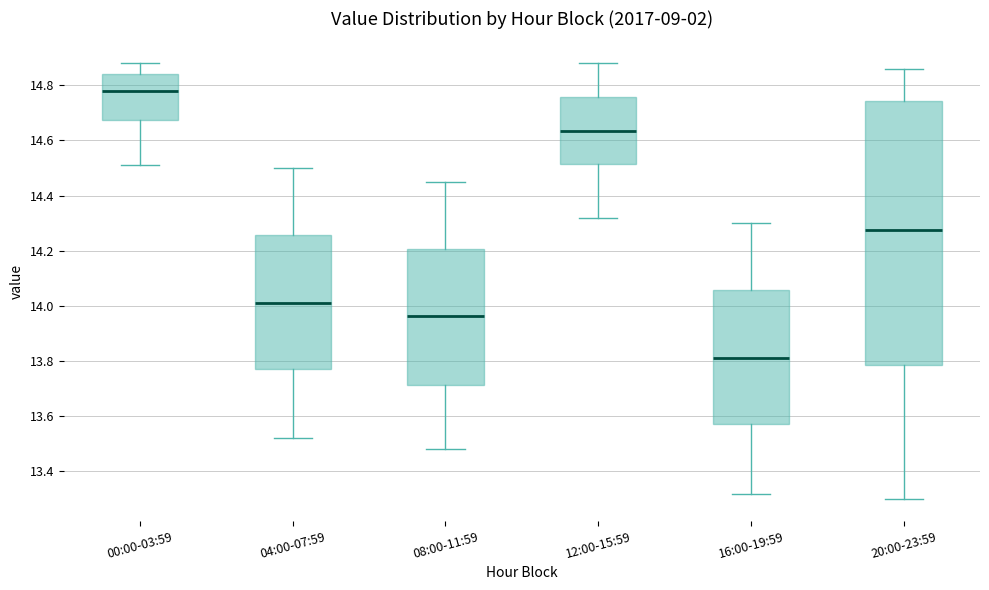

Which box's median line is the lowest?

16:00-19:59